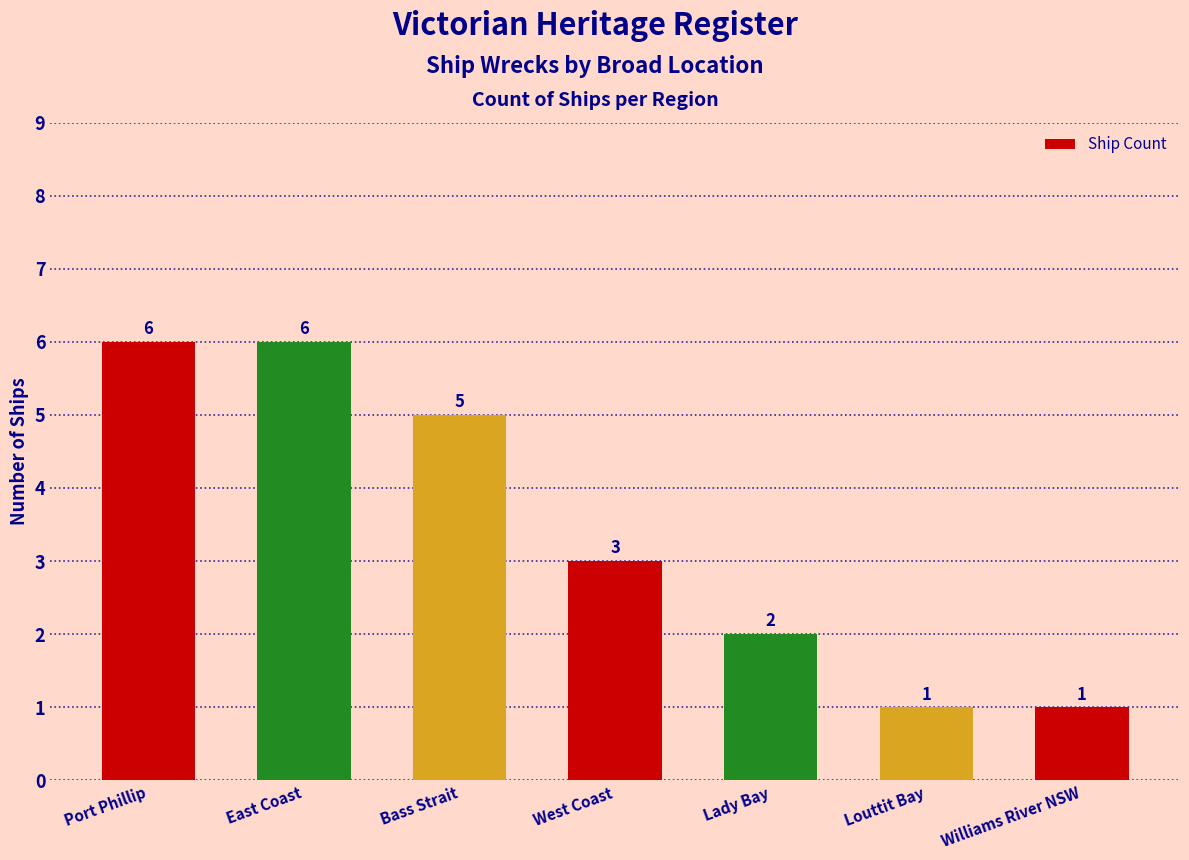

How many values are between 1 and 6?

7